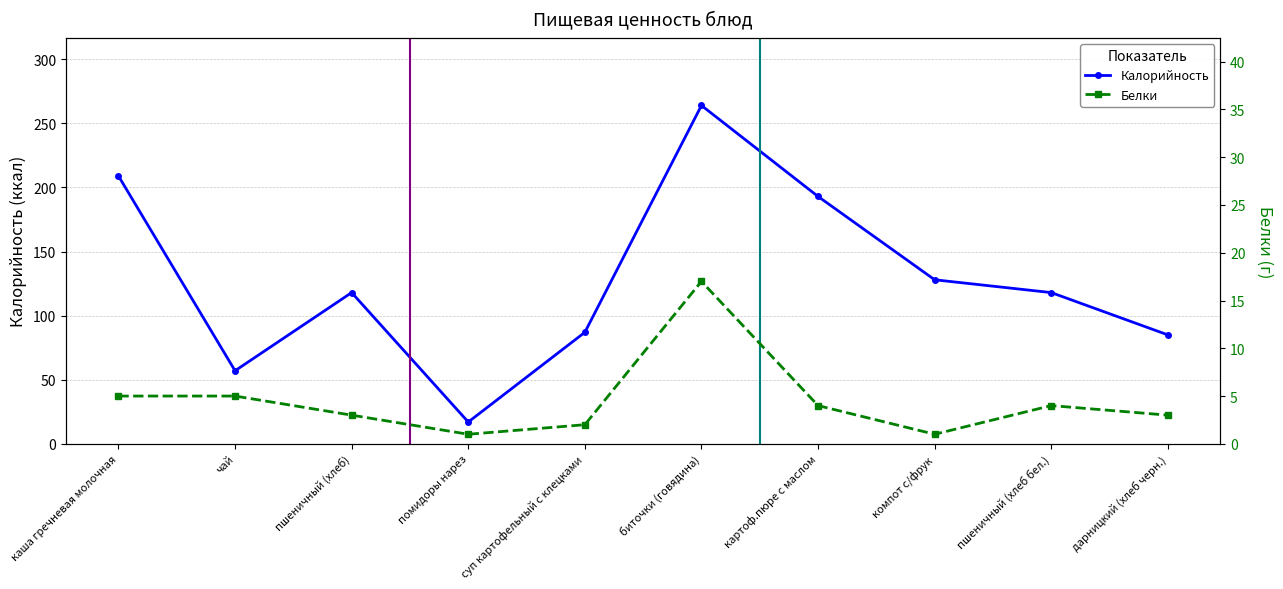

Between биточки (говядина) and картоф.пюре с маслом, which series saw the biggest shift?

Калорийность